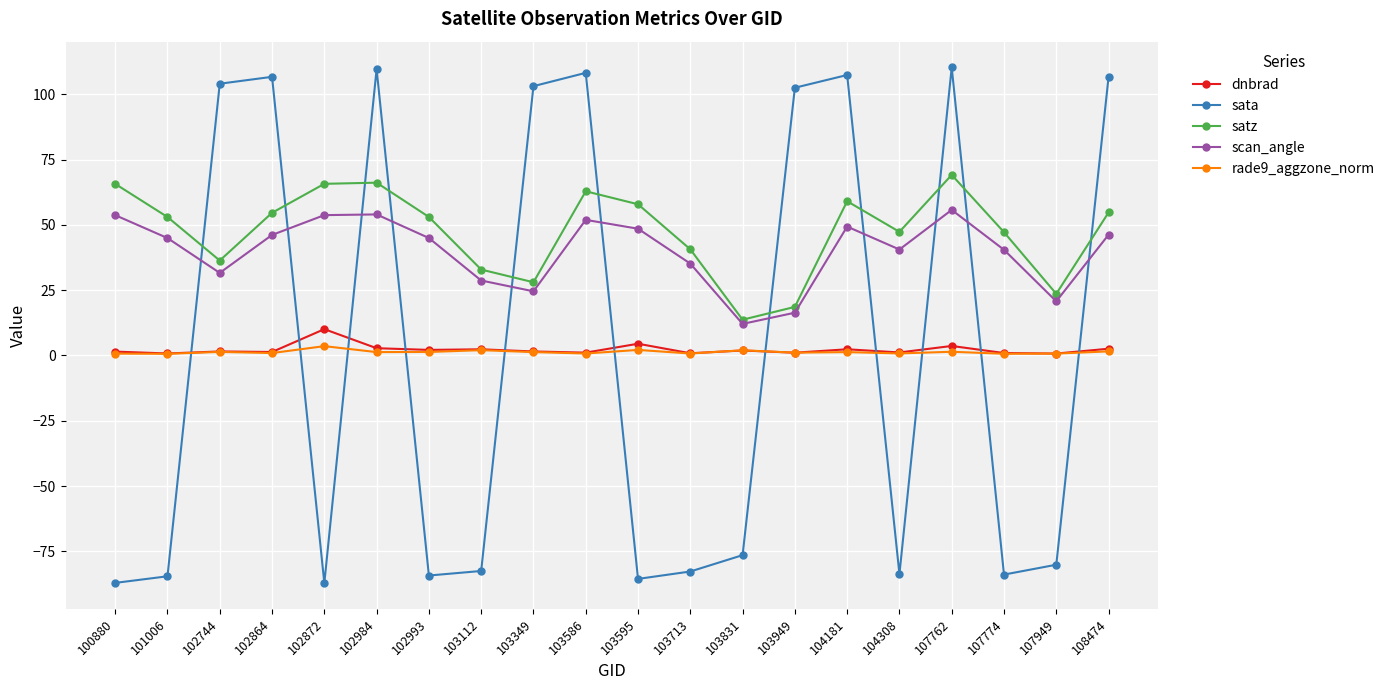

What is the smallest value displayed?

-87.1